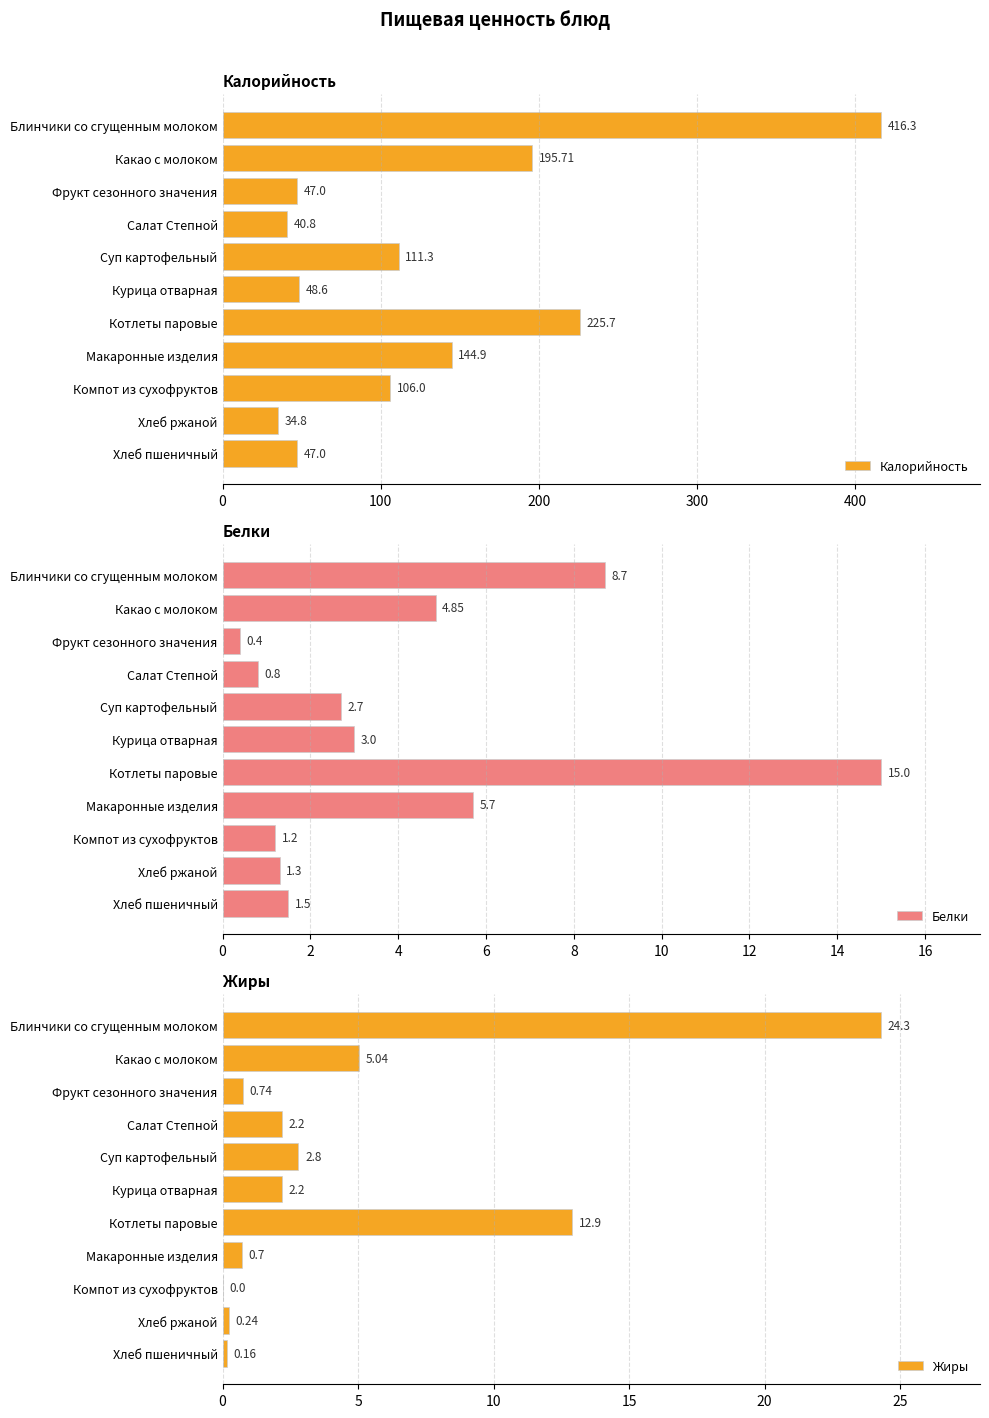

What is the value of the Белки bar at the 7th from the left?

15.0